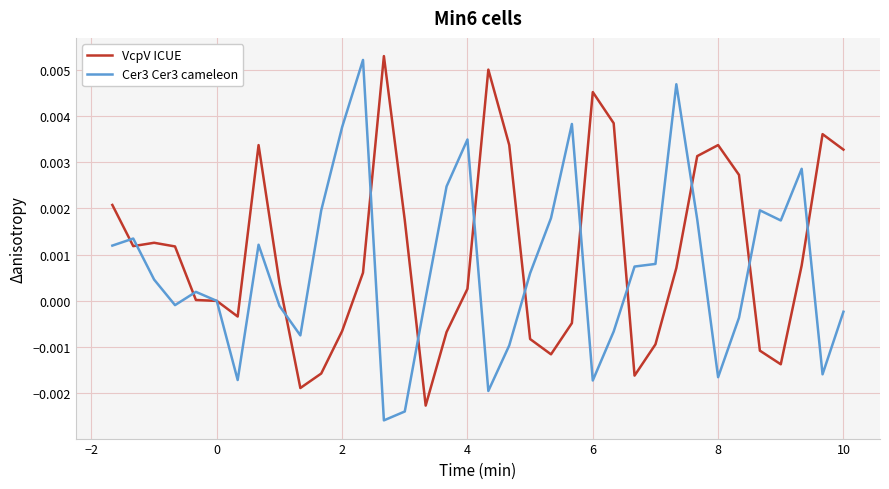

Which series has the widest spread of values?

Cer3 Cer3 cameleon